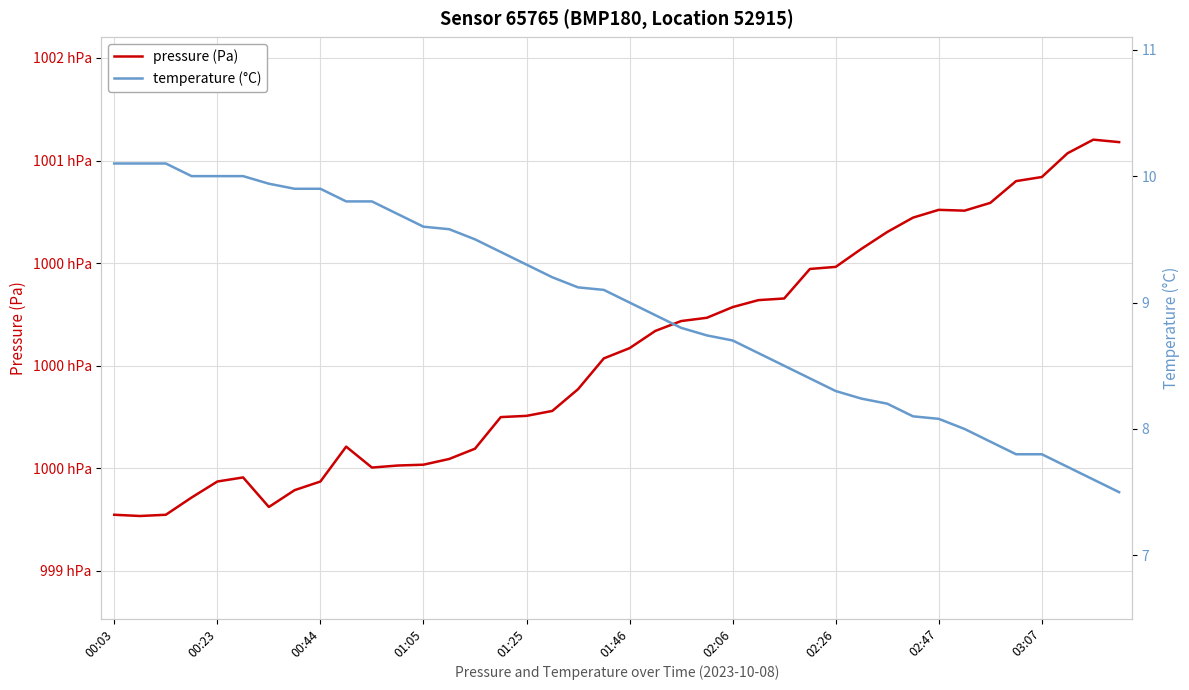

What is the minimum value shown in the chart?

7.5